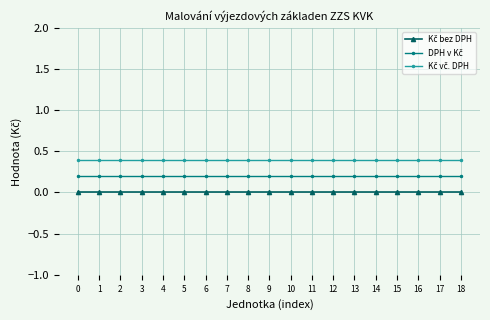

What is the greatest value displayed?

0.4